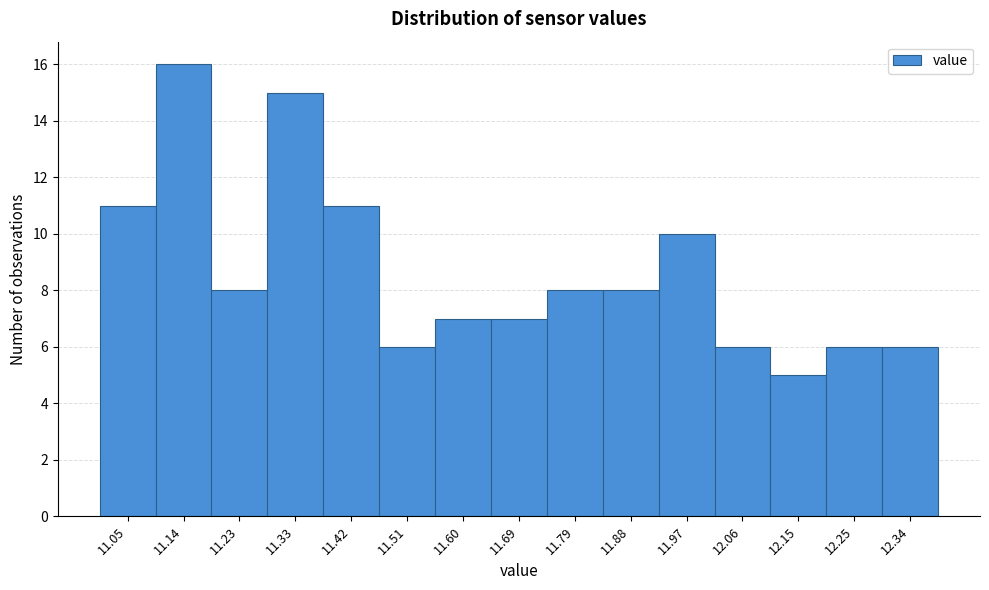

Reading left to right, extract all data points from this chart.

11	16	8	15	11	6	7	7	8	8	10	6	5	6	6